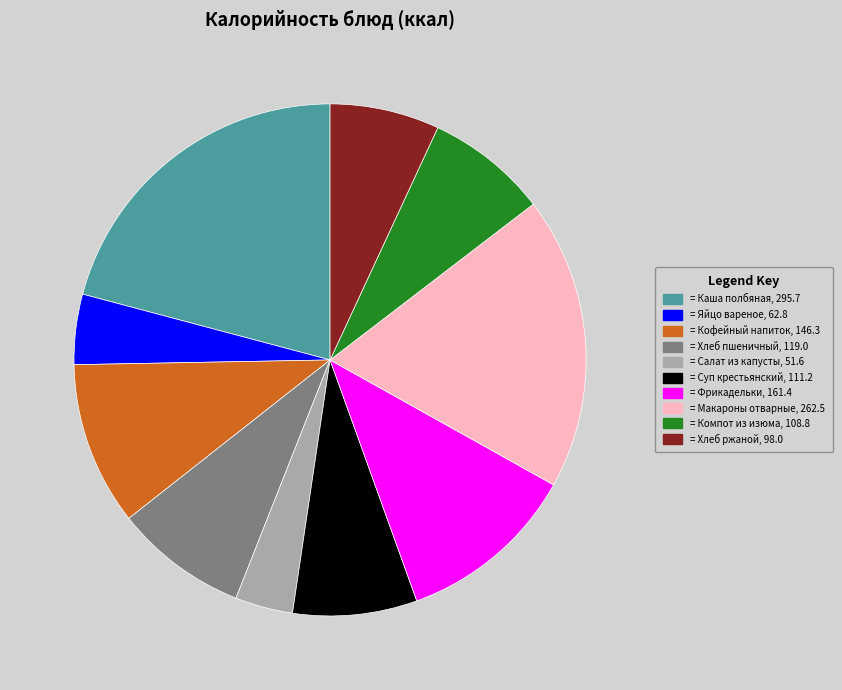

Is there a majority slice in this chart?

No